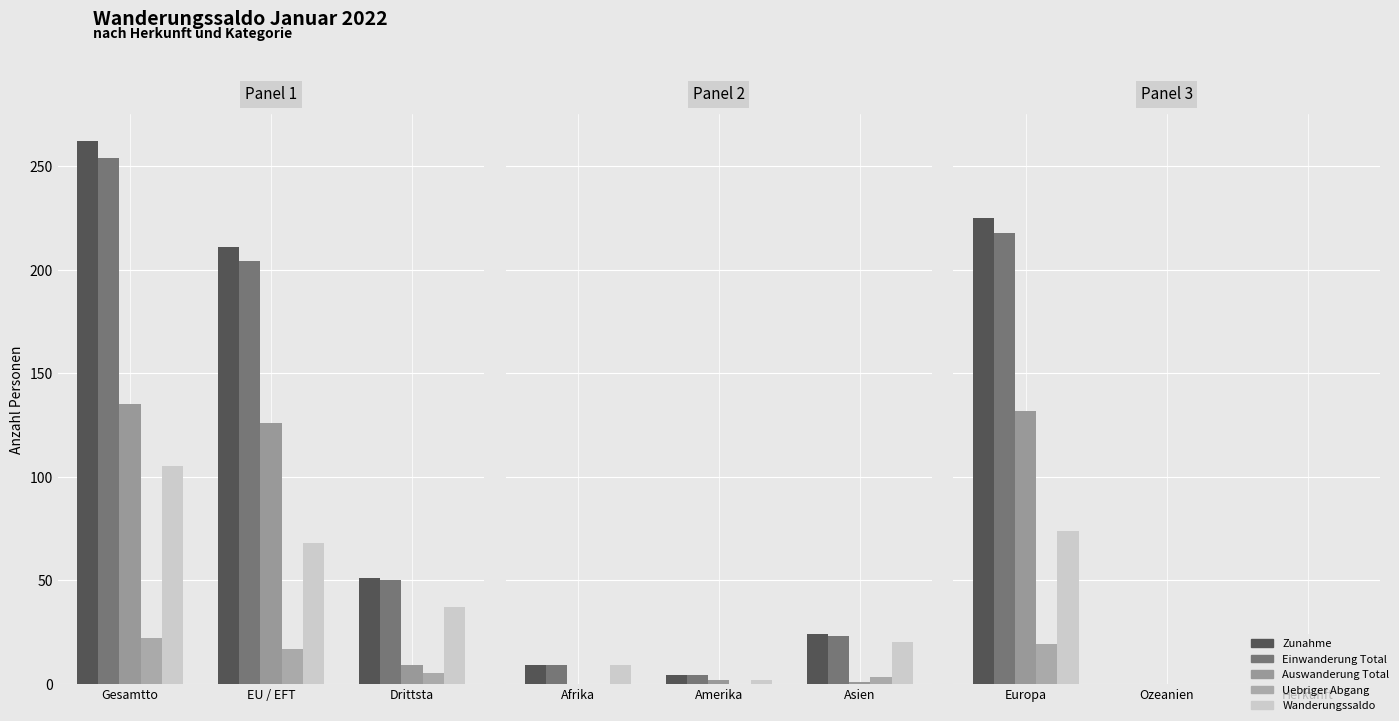

Is the value of Auswanderung Total at Herkunft greater than the value of Wanderungssaldo at Ozeanien?

No